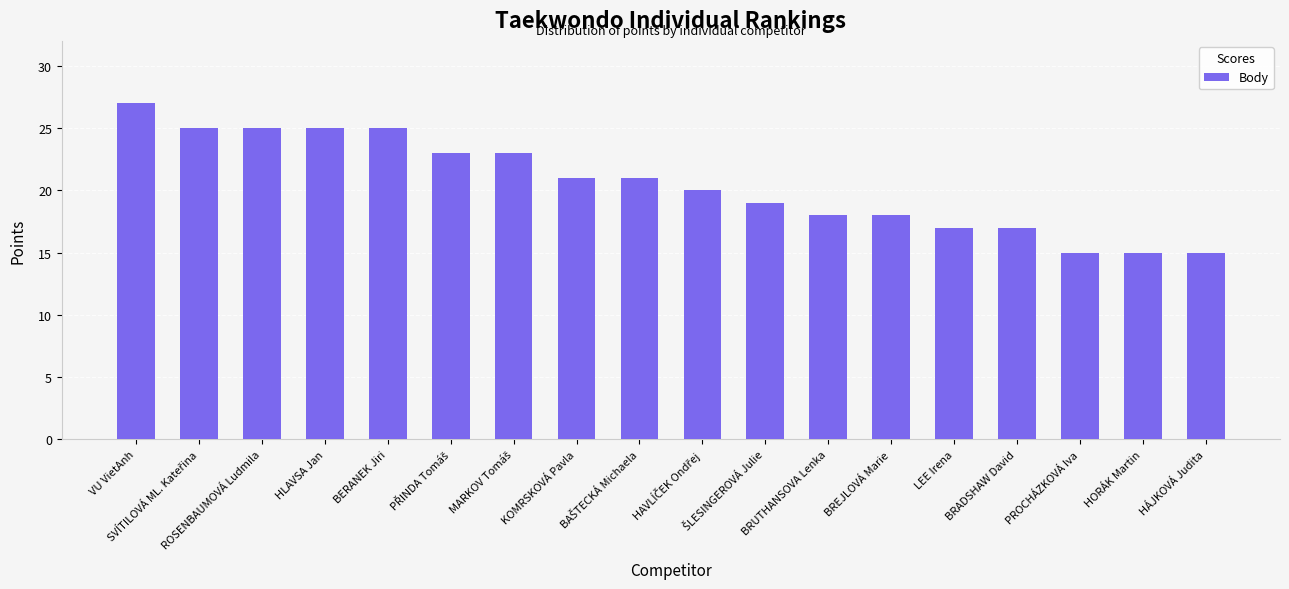

Read the value at HÁJKOVÁ Judita, to the nearest 5.

15